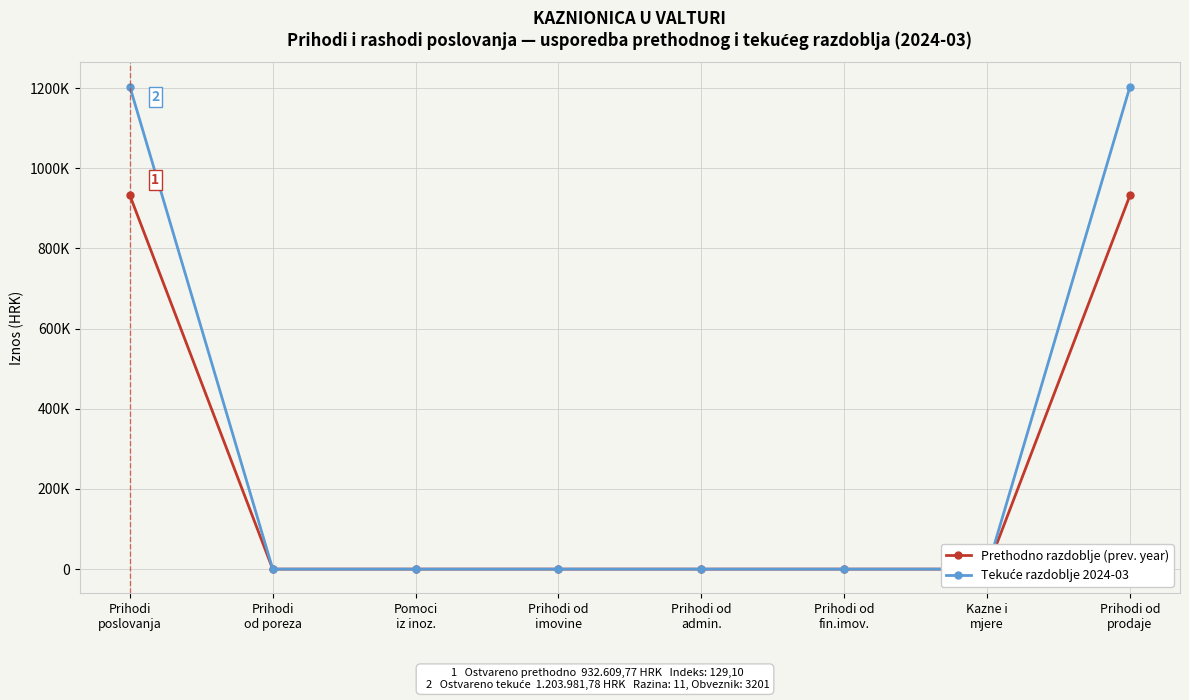

True or false: Tekuće razdoblje 2024-03 and Prethodno razdoblje (prev. year) intersect in this chart.

False